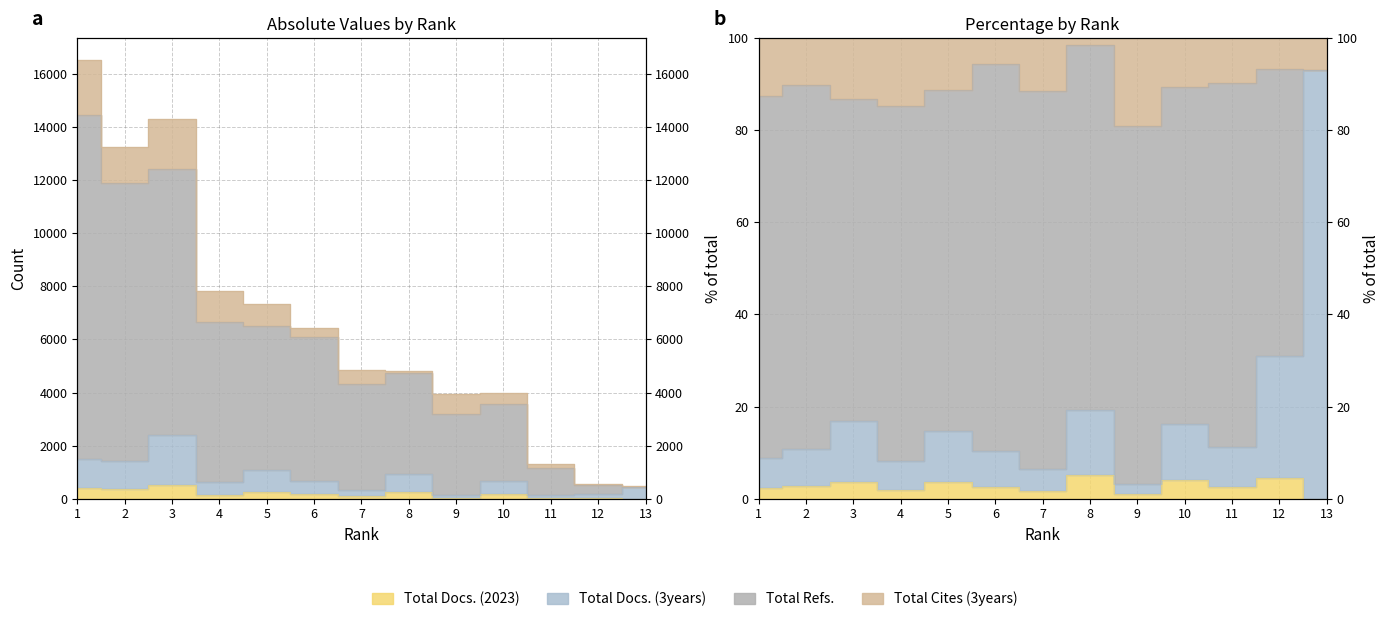

Is it true that Total Docs. (2023) equals 91 at 8?

False